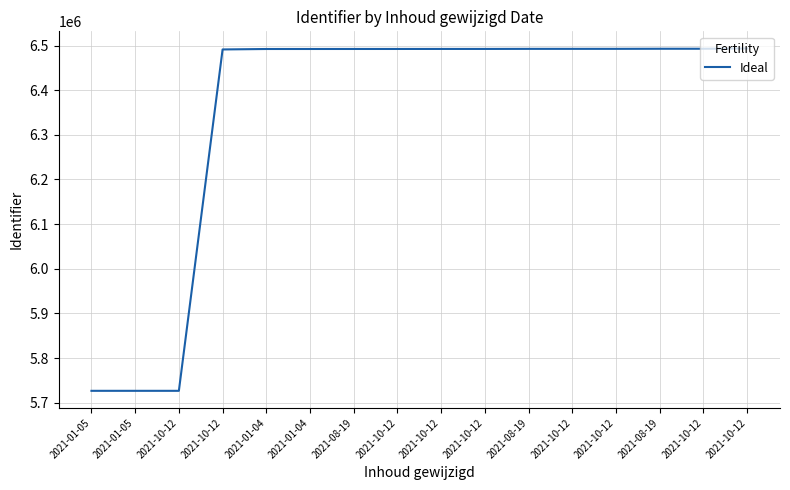

List the labels in order of value, smallest first.

2021-01-05, 2021-01-05, 2021-10-12, 2021-10-12, 2021-01-04, 2021-01-04, 2021-08-19, 2021-10-12, 2021-10-12, 2021-10-12, 2021-08-19, 2021-10-12, 2021-10-12, 2021-08-19, 2021-10-12, 2021-10-12